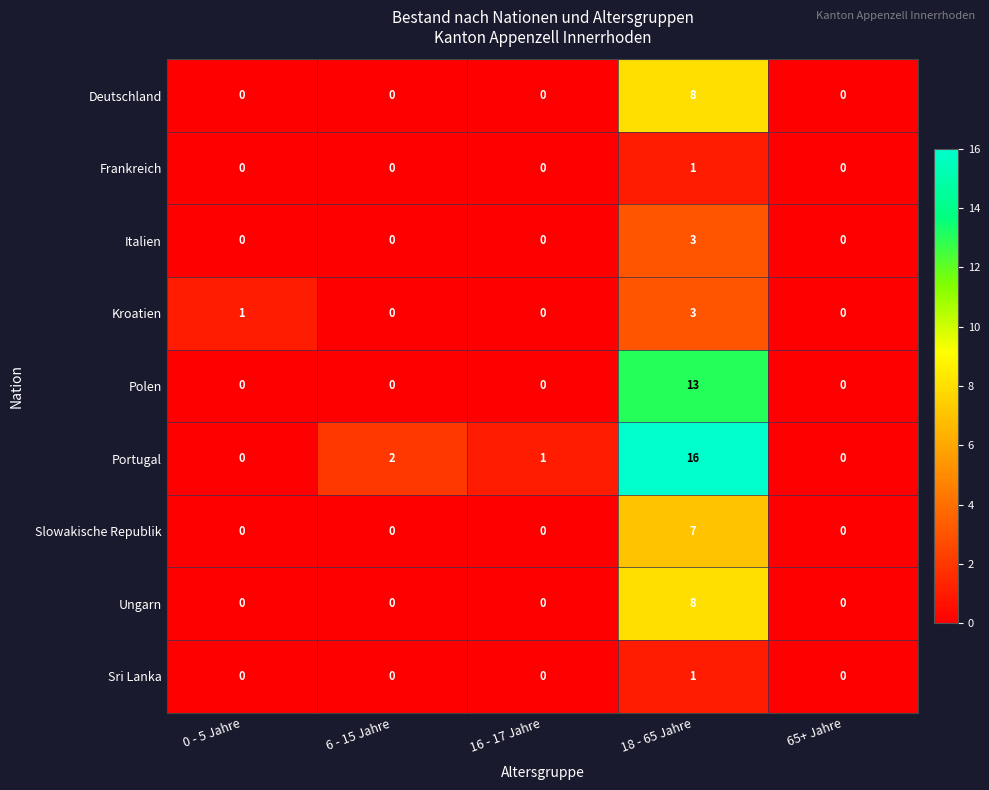

Which series has the widest spread of values?

Portugal